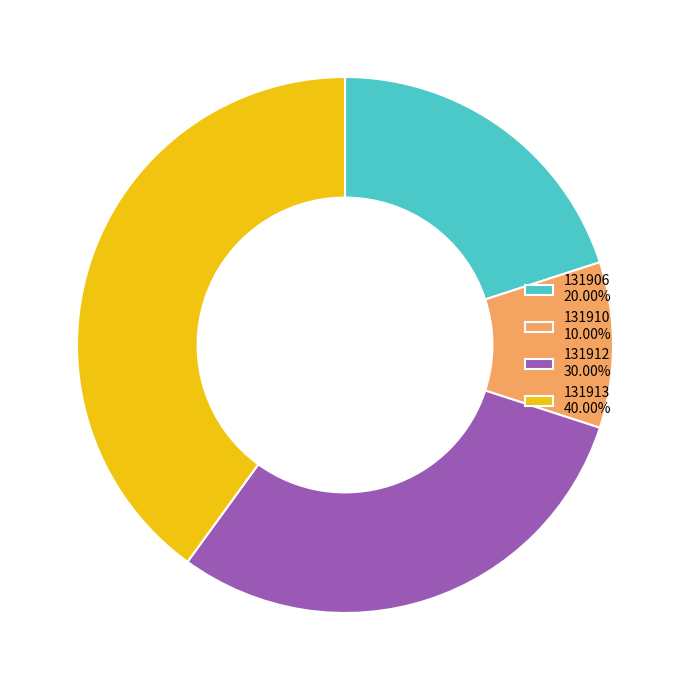

Between 131906 and 131910, which is larger?

131906